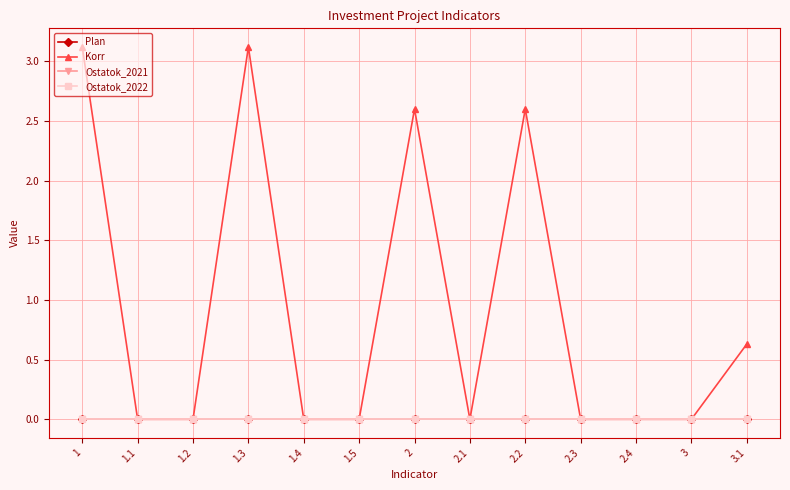

Does the chart display data point markers on the line(s)?

Yes